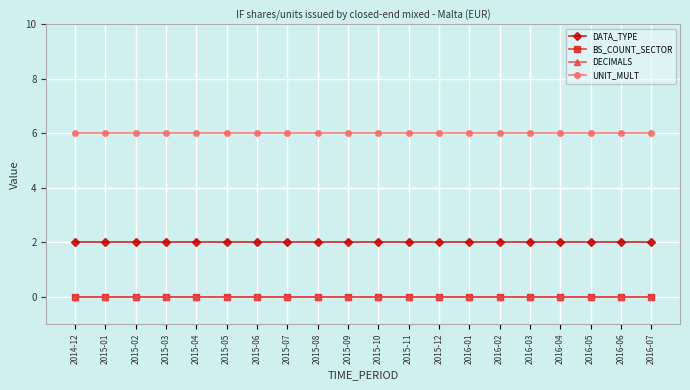

What is the label of the 3rd point from the left?

2015-02